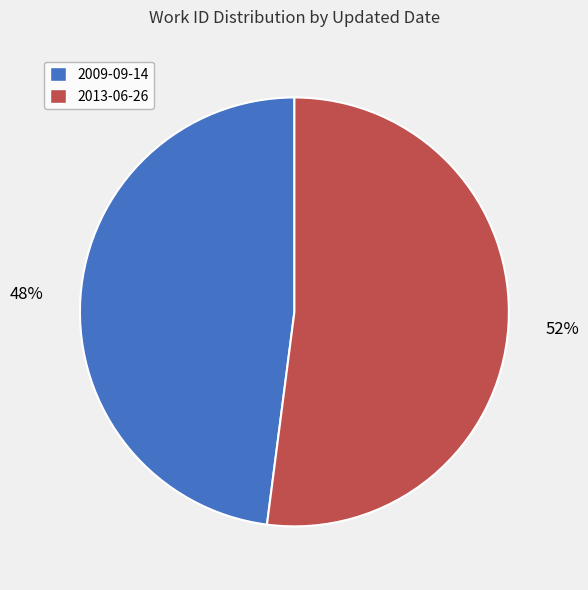

Is it true that 2009-09-14 is 38% of the pie?

False